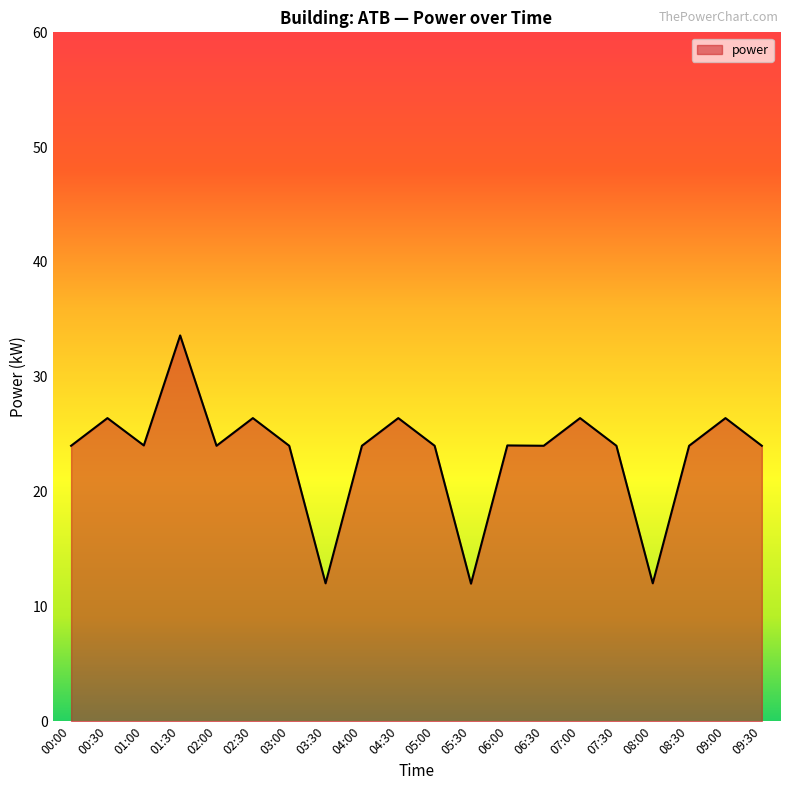

What is the maximum value shown in the chart?

33.6